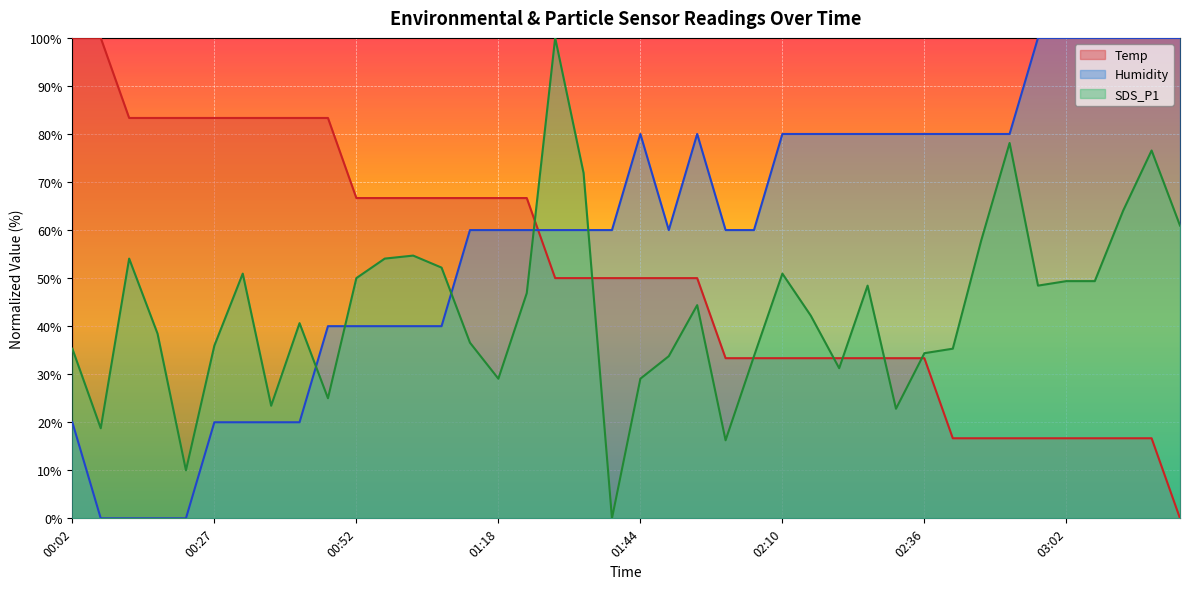

Between 00:32 and 01:39, which series saw the biggest shift?

SDS_P1